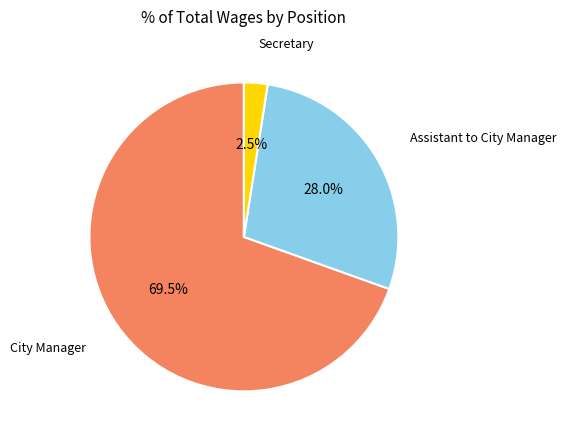

Count the number of slices in the pie.

3